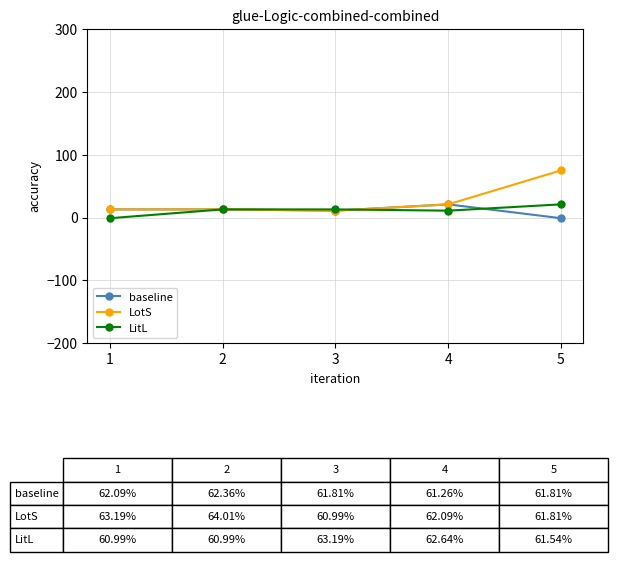

What is the maximum value for baseline?

21